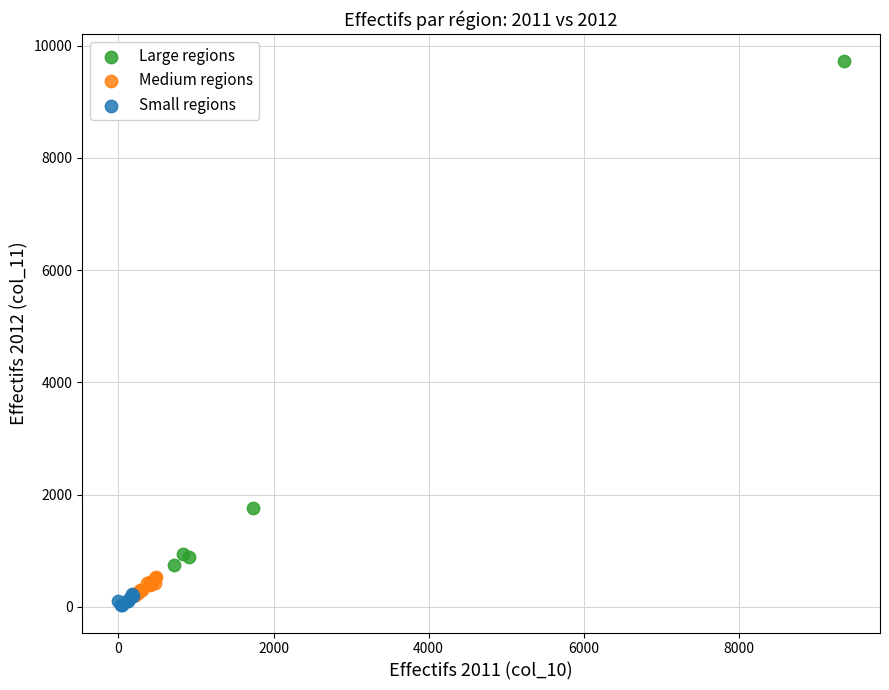

Which series contains the lowest Y value?

Small regions